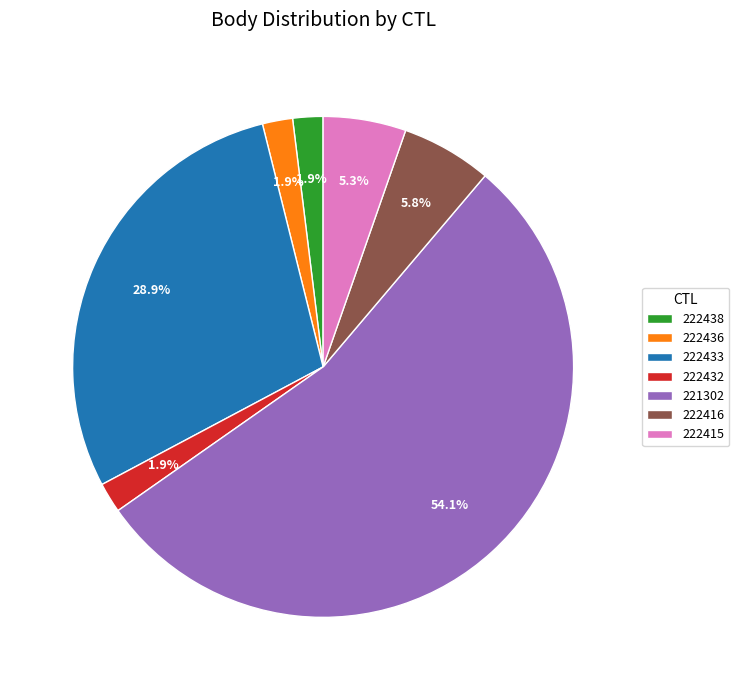

Combined, do 222438 and 222416 account for over 50%?

No